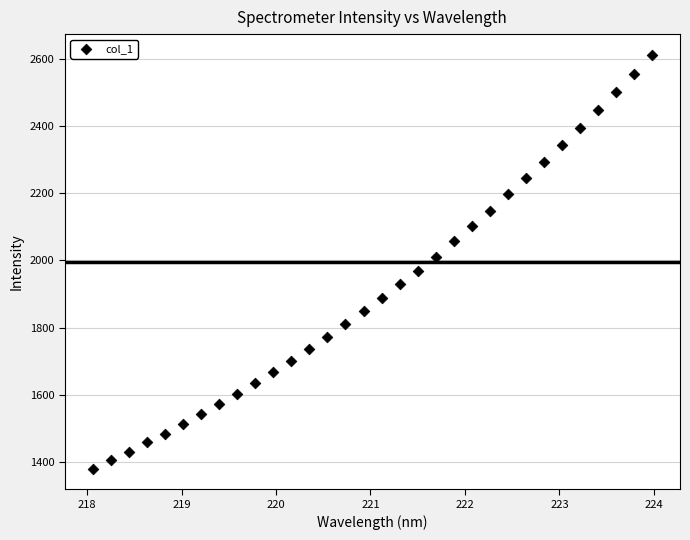

What is the range of X values (max minus min)?

5.9